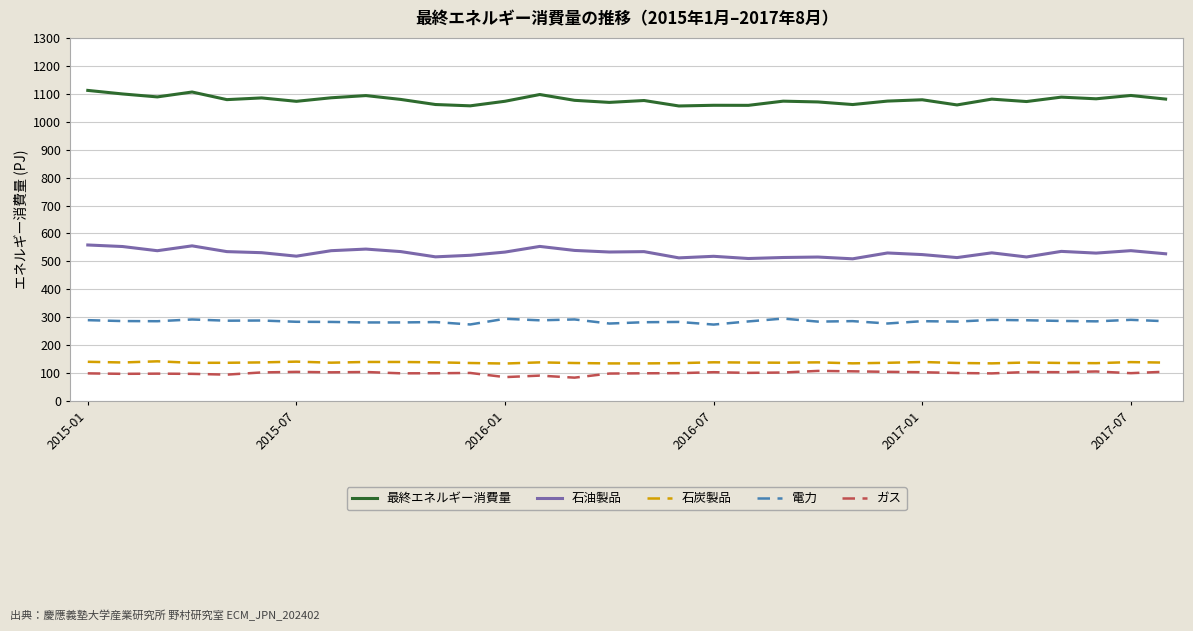

At how many categories does at least one series exceed 354?

32